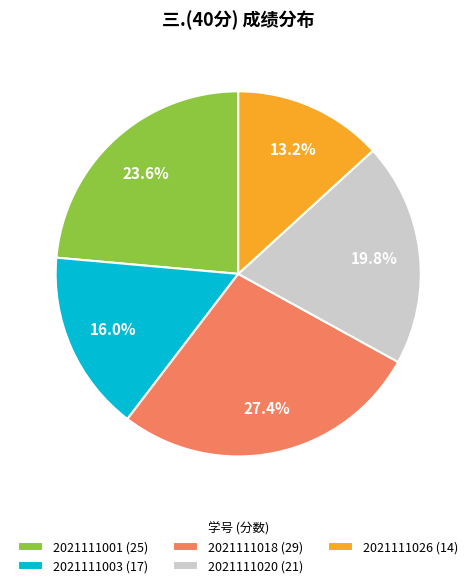

Does any single category account for the majority?

No